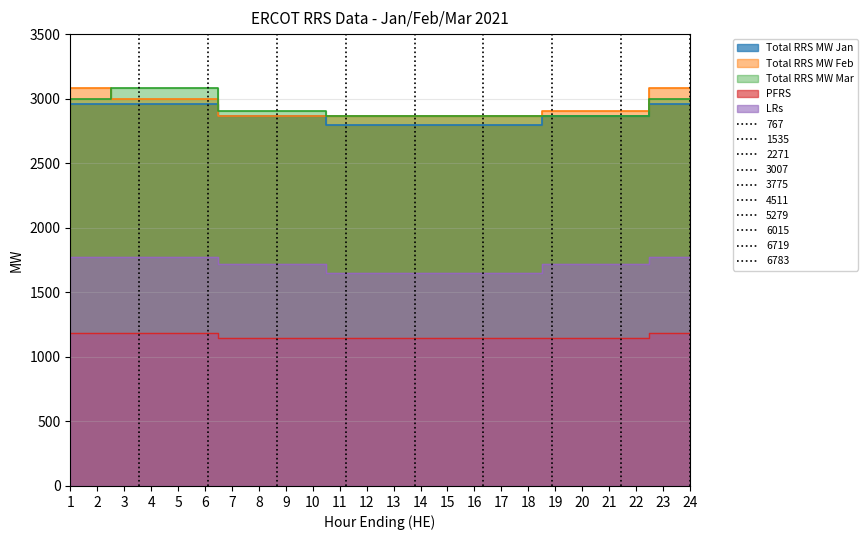

What value does the LRs series have at 8, to the nearest 10?

1720